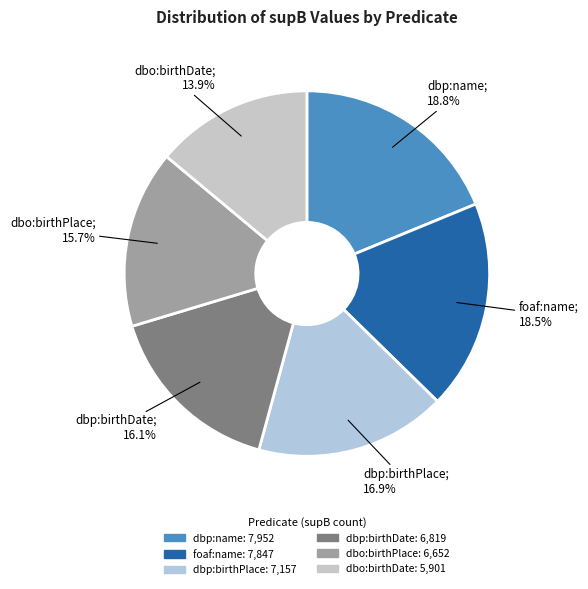

How many segments does this pie chart have?

6